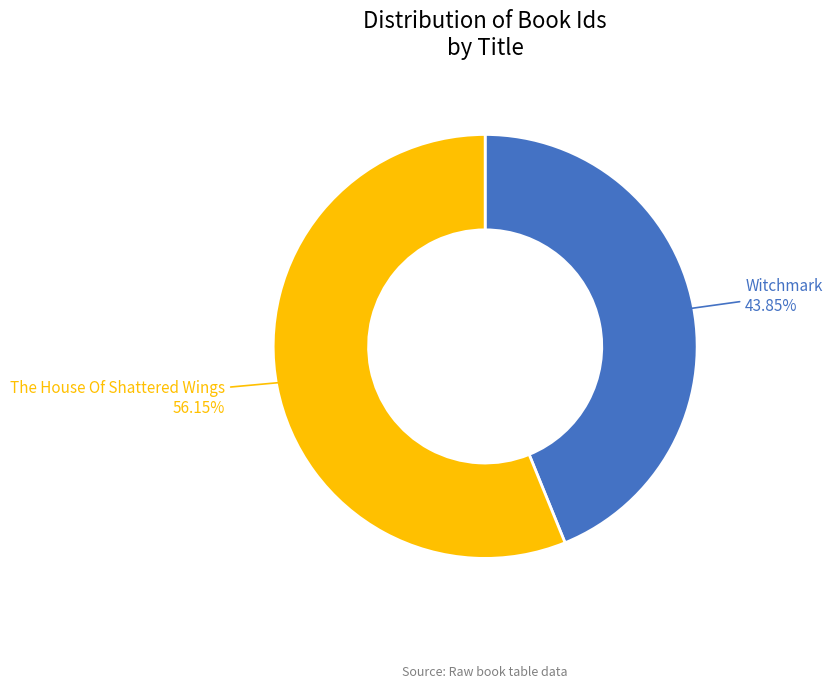

How many slices are in this pie chart?

2